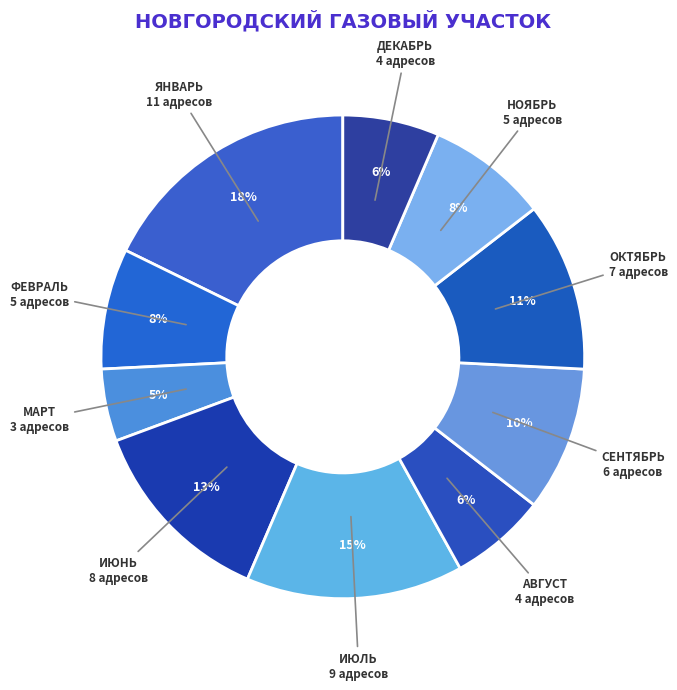

How many segments does this pie chart have?

10